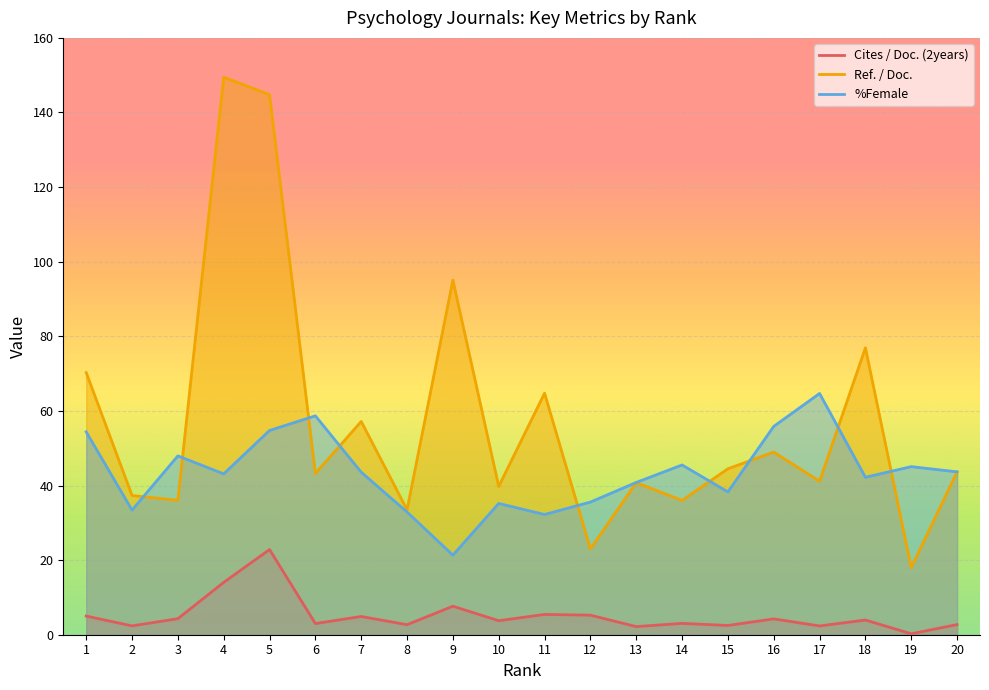

What is the smallest value displayed?

0.2